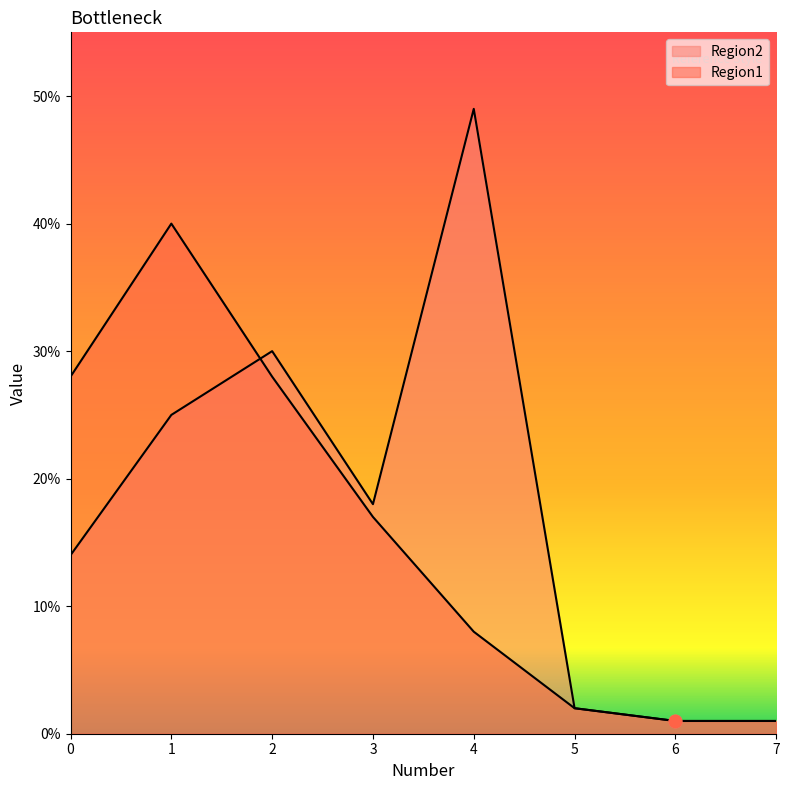

Which series changed the most between 3 and 4?

Region2